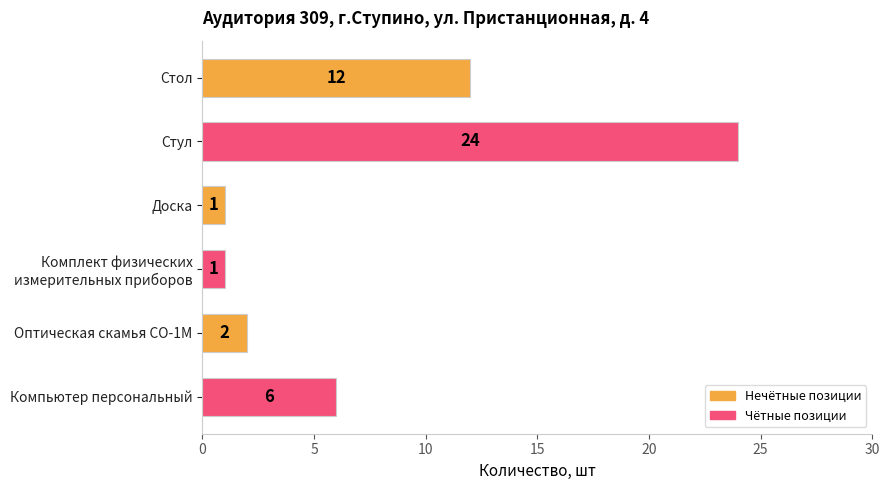

What is the label of the 4th bar from the bottom?

Доска